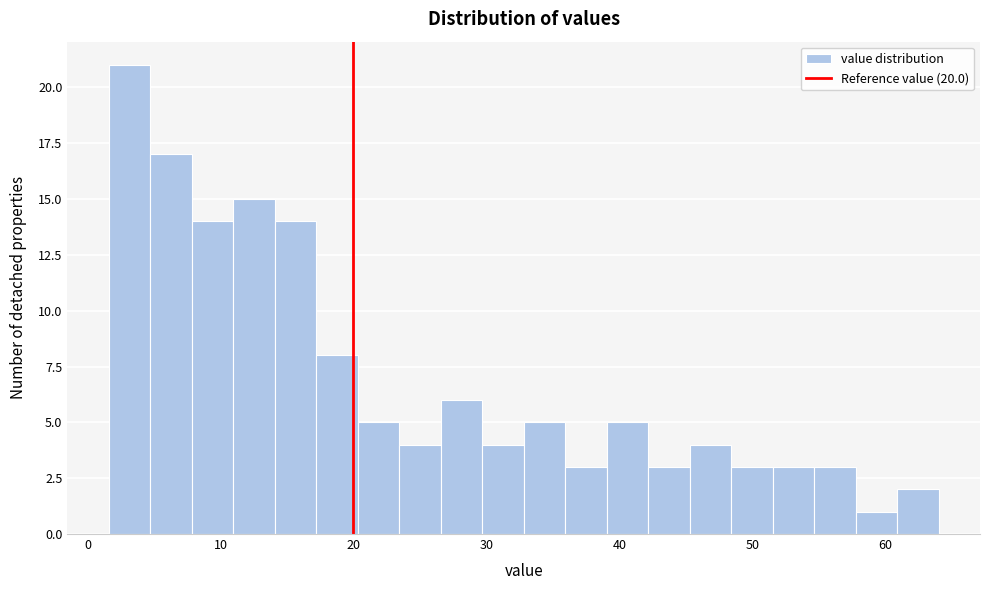

Around what value on the x-axis is the tallest bar? Give the approximate position of its centre, as read against the axis.

3